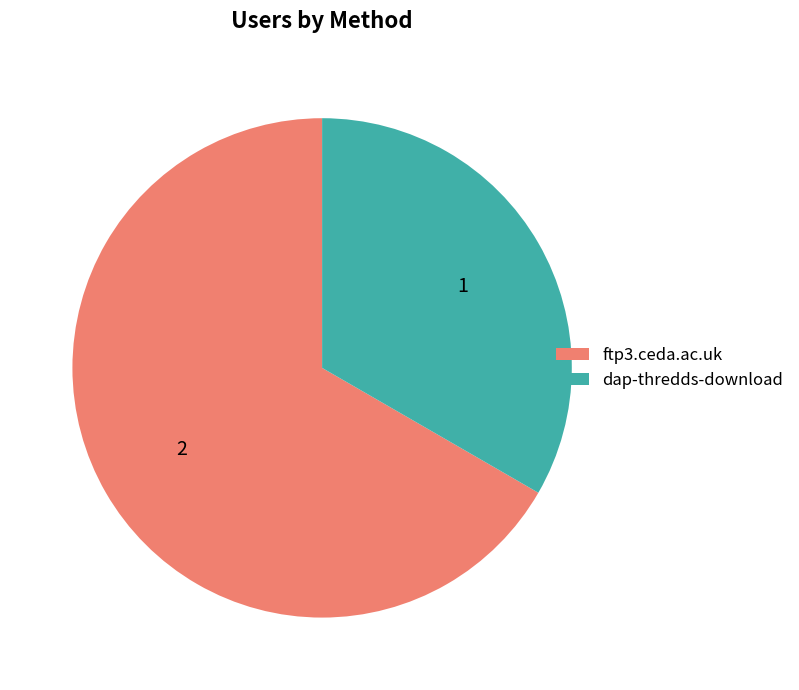

Do dap-thredds-download and ftp3.ceda.ac.uk together represent more than half of the pie?

Yes